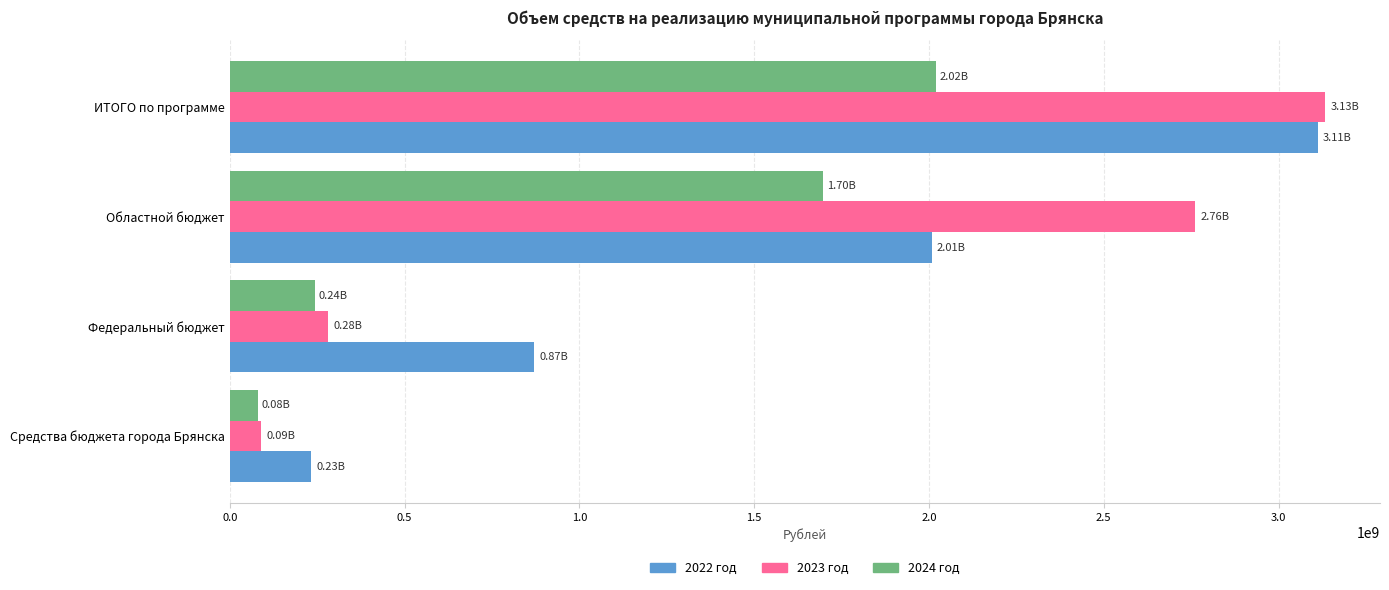

Which category has the lowest value in the 2024 год series?

Средства бюджета города Брянска